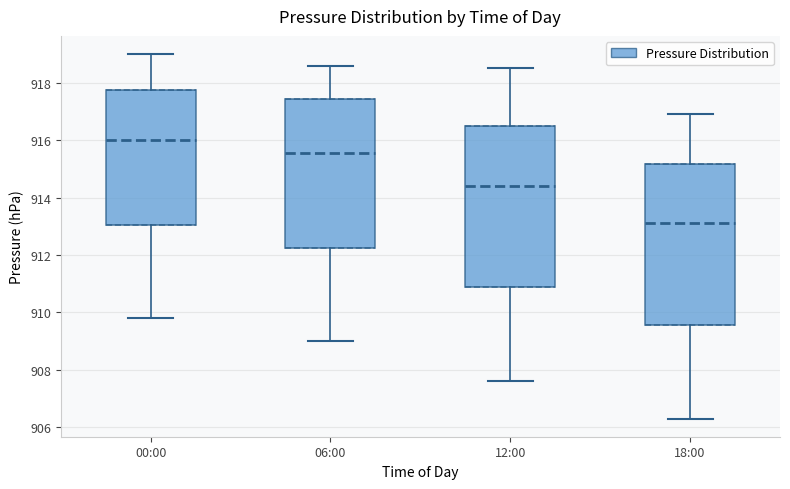

Reading left to right, transcribe this box plot: for each box, give where its median line is, the range the box spans, and where its two whiskers end, as read against the y-axis. The values are not printed on the chart, so give them approximately, as read against the axis.

00:00: median 916.0, box 913.0 to 917.8, whiskers 909.8 to 919.0
06:00: median 915.6, box 912.2 to 917.4, whiskers 909.0 to 918.6
12:00: median 914.4, box 910.8 to 916.6, whiskers 907.6 to 918.6
18:00: median 913.2, box 909.6 to 915.2, whiskers 906.4 to 917.0